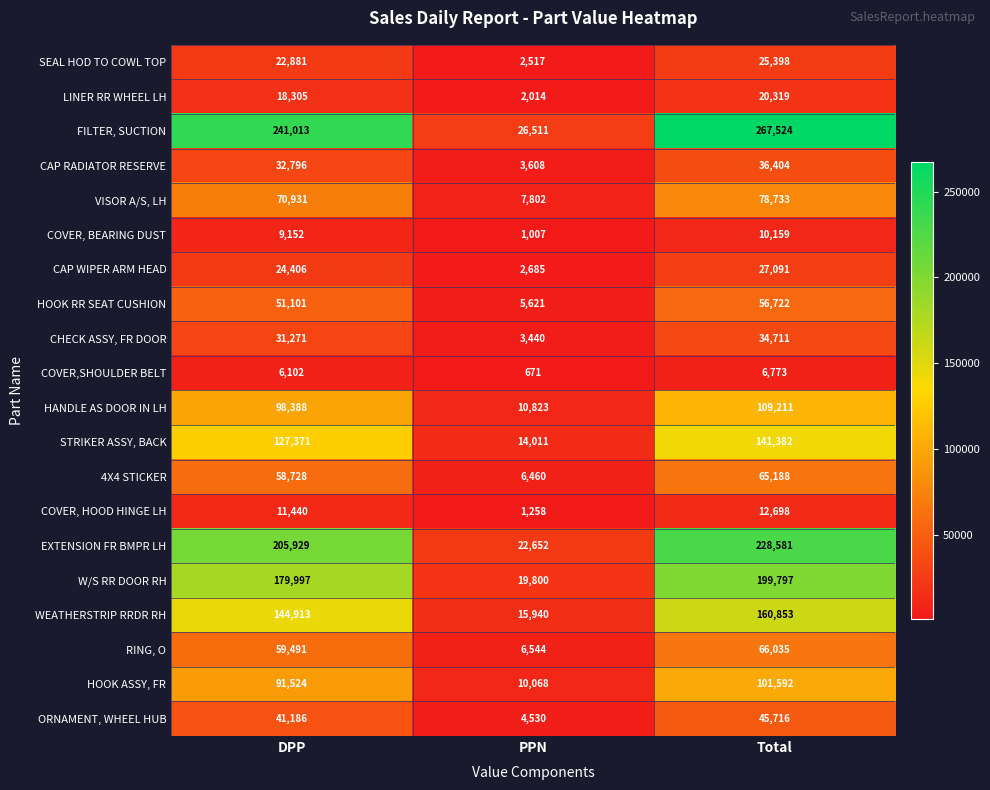

At Total, list the series in order from largest to smallest.

FILTER, SUCTION, EXTENSION FR BMPR LH, W/S RR DOOR RH, WEATHERSTRIP RRDR RH, STRIKER ASSY, BACK, HANDLE AS DOOR IN LH, HOOK ASSY, FR, VISOR A/S, LH, RING, O, 4X4 STICKER, HOOK RR SEAT CUSHION, ORNAMENT, WHEEL HUB, CAP RADIATOR RESERVE, CHECK ASSY, FR DOOR, CAP WIPER ARM HEAD, SEAL HOD TO COWL TOP, LINER RR WHEEL LH, COVER, HOOD HINGE LH, COVER, BEARING DUST, COVER,SHOULDER BELT